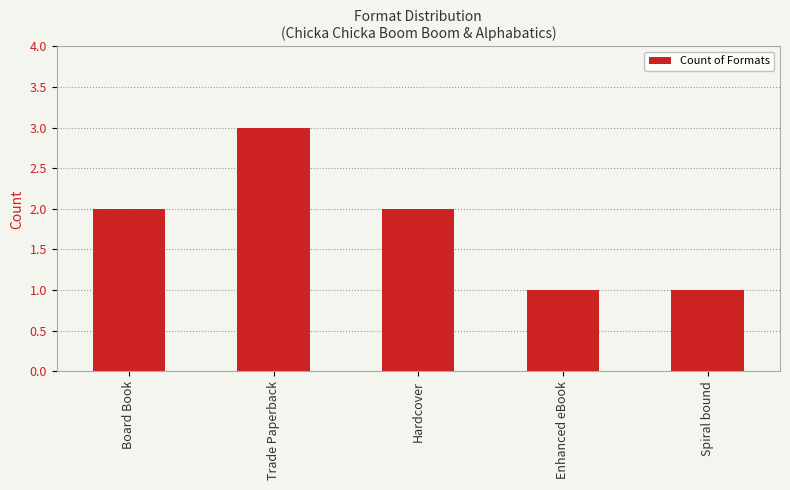

What is the sum of the values at Spiral bound and Trade Paperback?

4